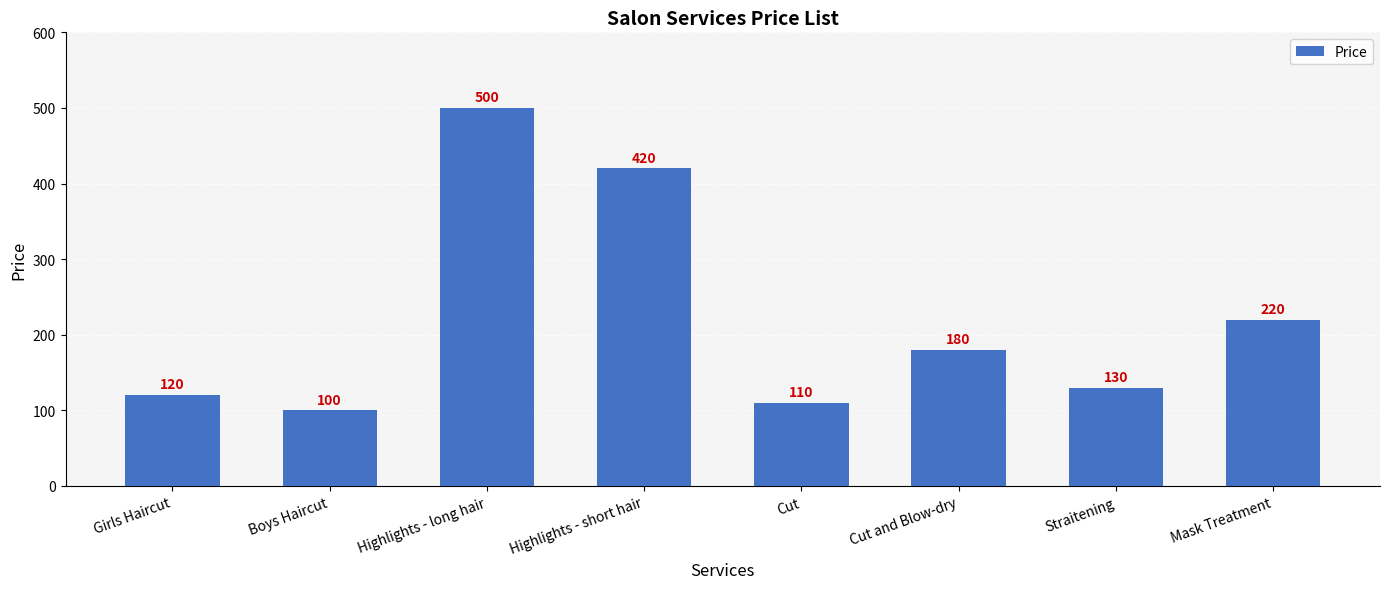

What is the change in value from Boys Haircut to Highlights - long hair?

+400